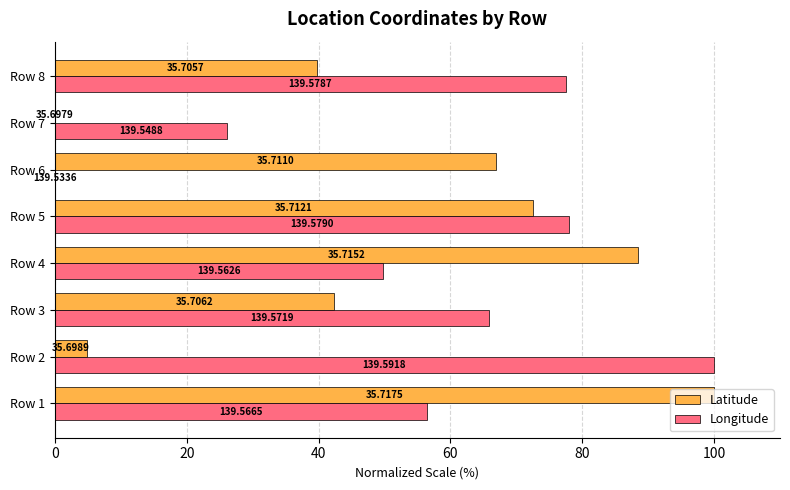

What are all the series names shown in the legend?

Latitude, Longitude